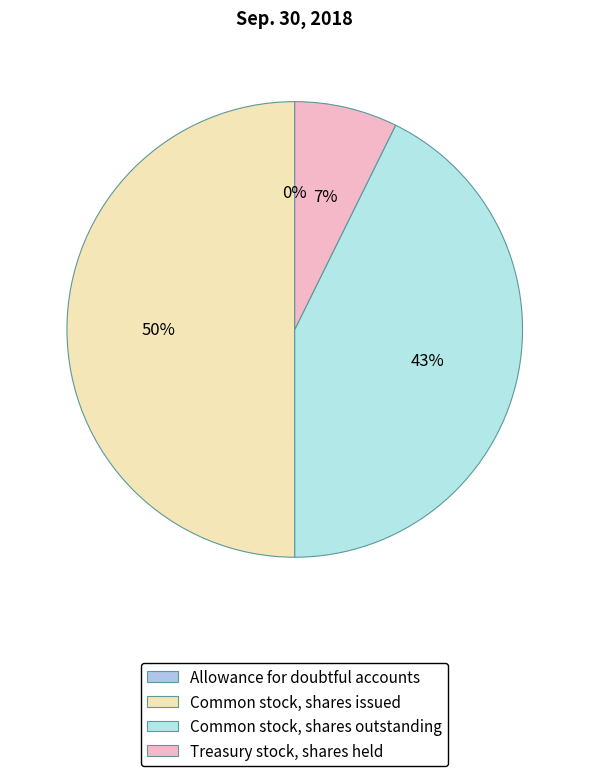

What portion of the pie excludes Common stock, shares outstanding?

57.3%